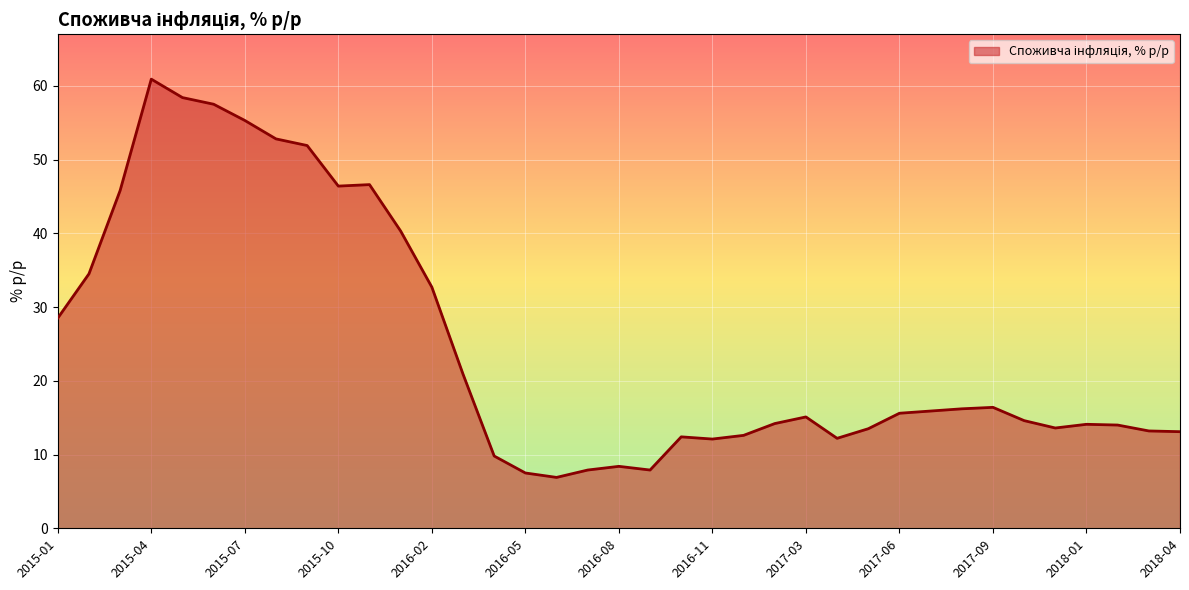

Rank the categories by value from lowest to highest.

2016-06, 2016-05, 2016-07, 2016-09, 2016-08, 2016-04, 2016-11, 2017-04, 2016-10, 2017-01, 2018-04, 2018-03, 2017-05, 2017-11, 2018-02, 2018-01, 2017-02, 2017-10, 2017-03, 2017-06, 2017-07, 2017-08, 2017-09, 2016-03, 2015-01, 2016-02, 2015-02, 2016-01, 2015-03, 2015-10, 2015-11, 2015-09, 2015-08, 2015-07, 2015-06, 2015-05, 2015-04